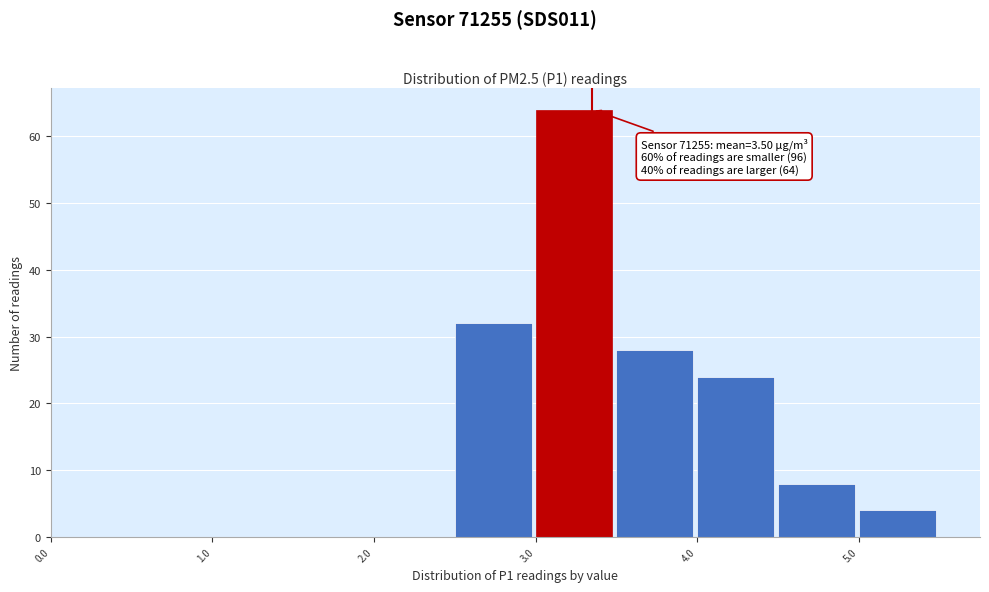

Which range on the x-axis has the tallest bar?

3.0 to 3.5